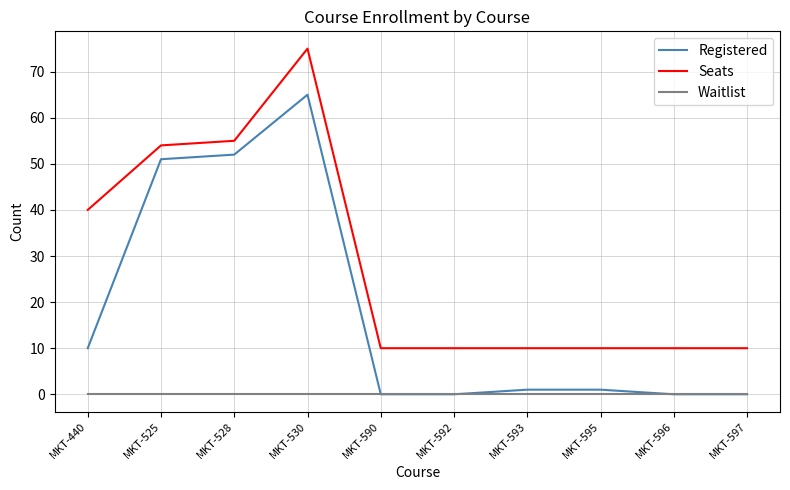

What is the difference between the highest and lowest values at MKT-592?

10